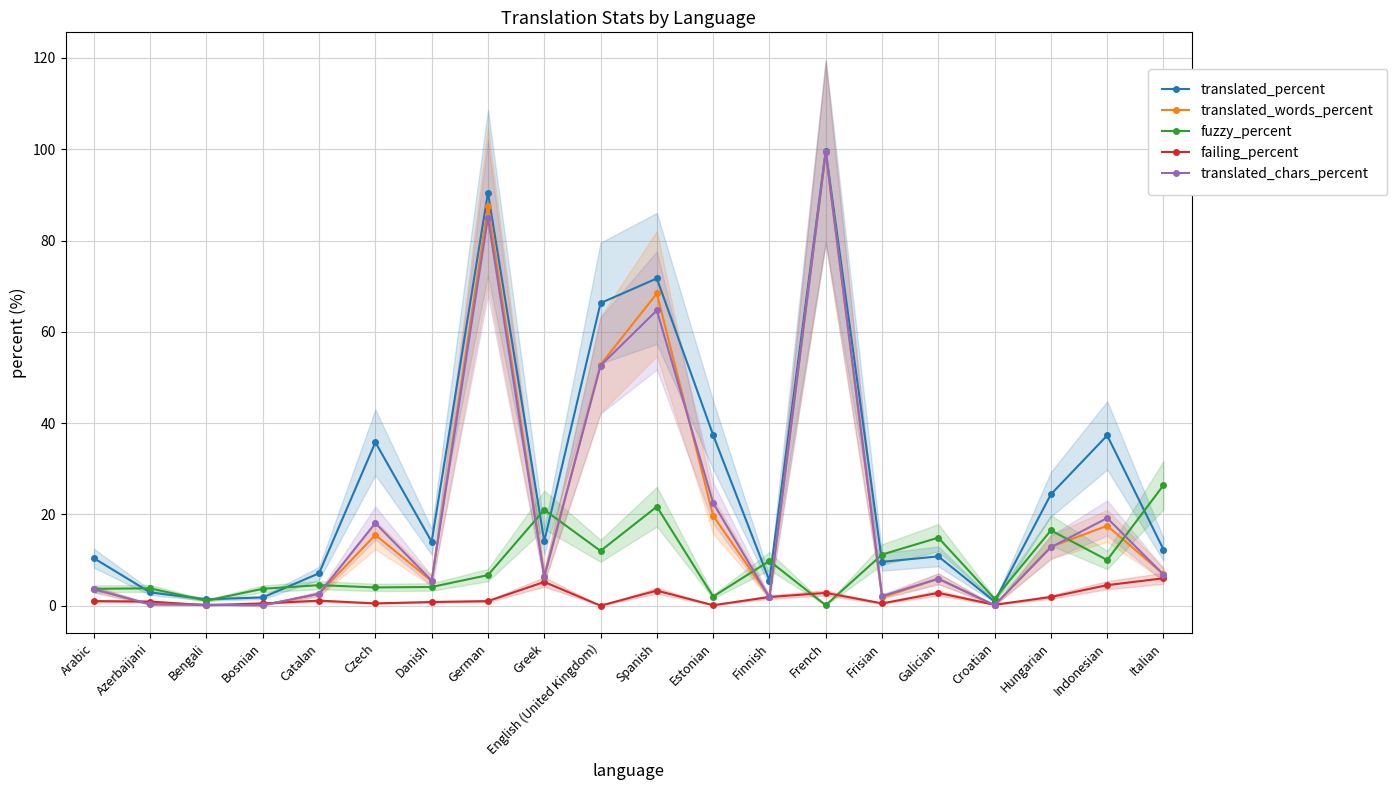

What is the spread (max minus min) of values at Finnish?

8.0